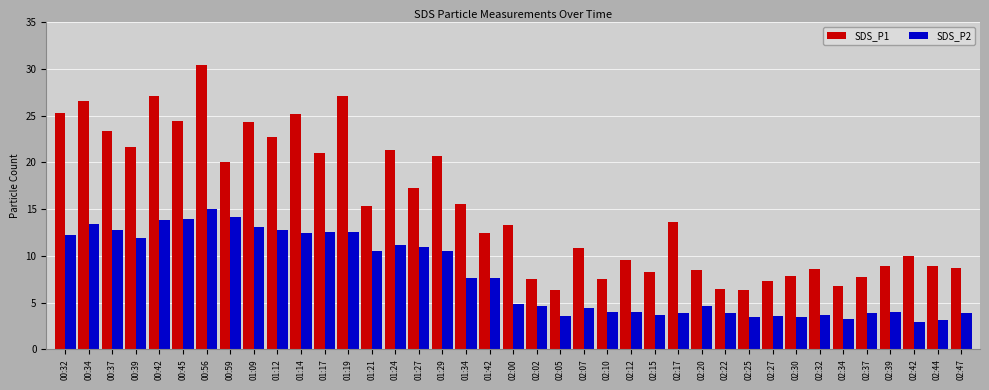

At 02:47, list the series in order from smallest to largest.

SDS_P2, SDS_P1